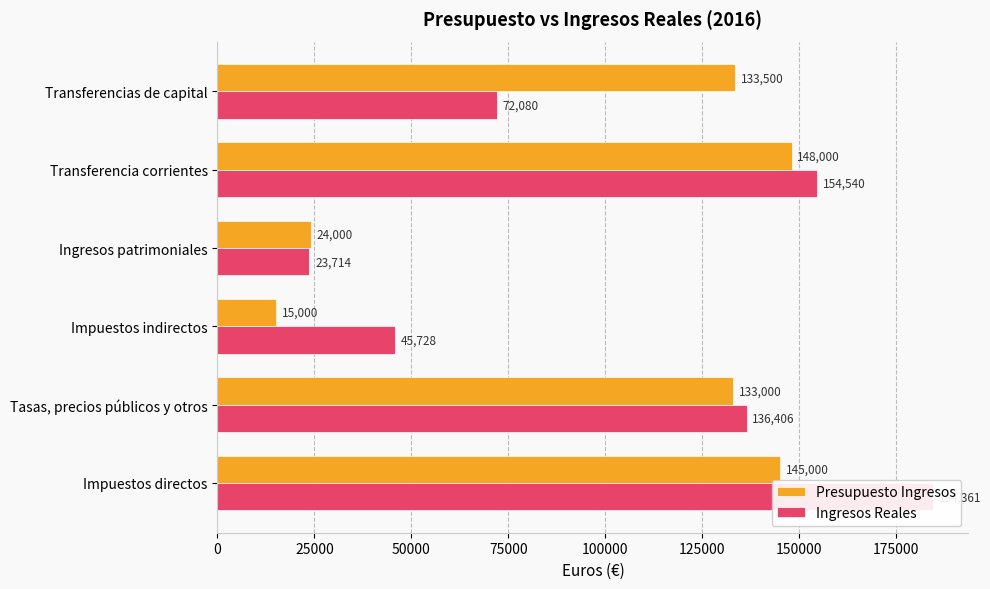

What is the difference between the maximum and second lowest values in the Ingresos Reales series?

138633.6